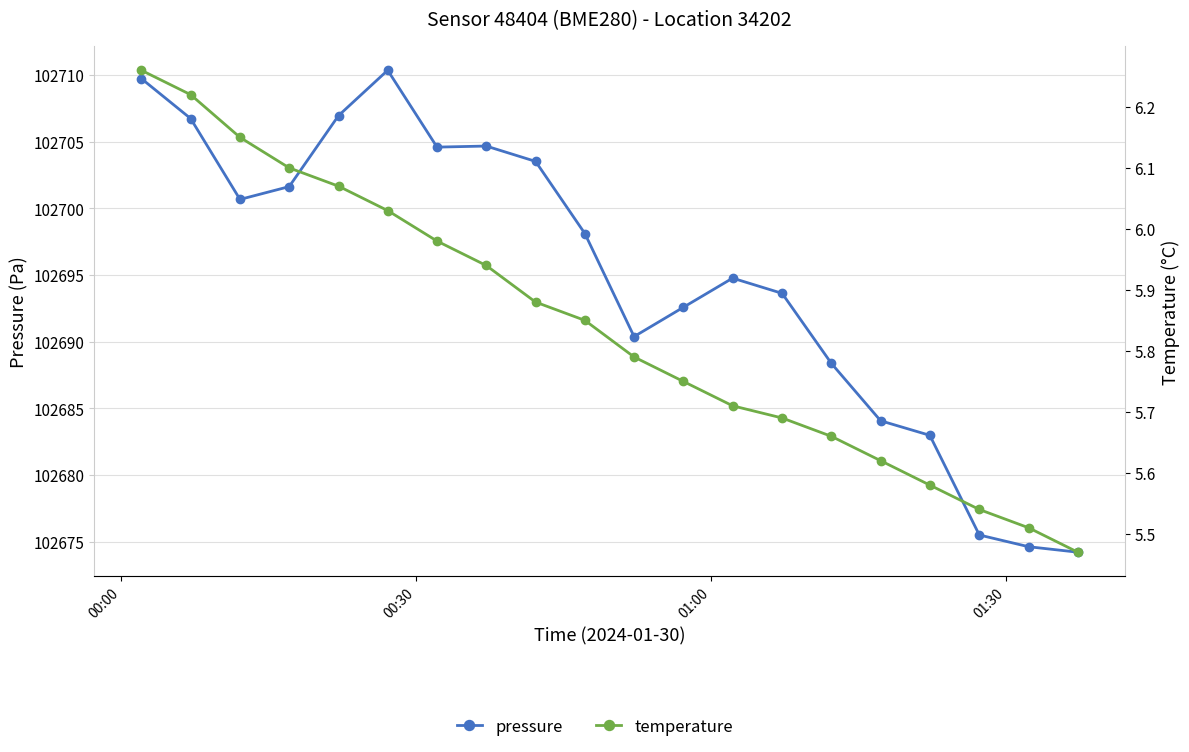

Is this an area chart (filled region under the line)?

No